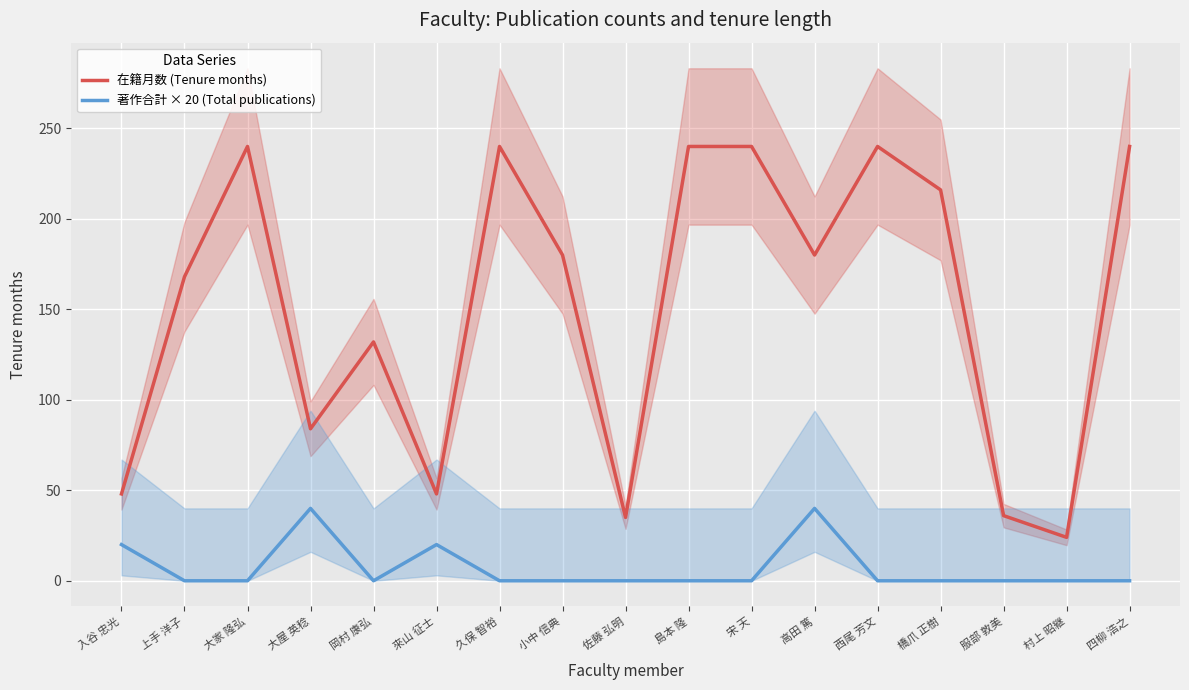

Between 服部 敦美 and 四柳 浩之, which series saw the biggest shift?

在籍月数 (Tenure months)